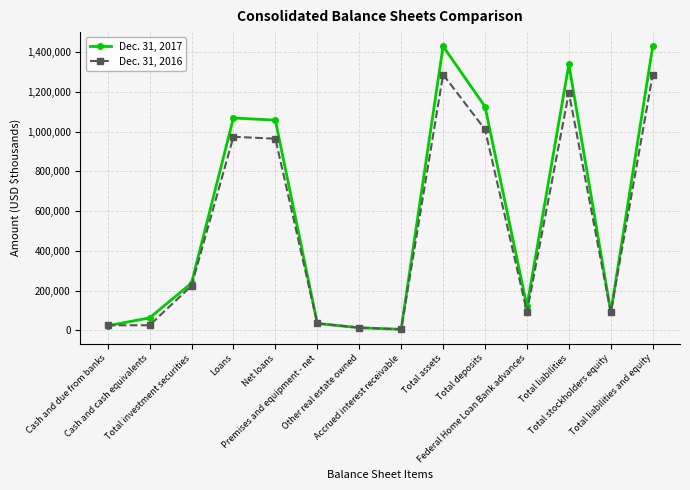

How many interior local peaks does the Dec. 31, 2017 series have?

3